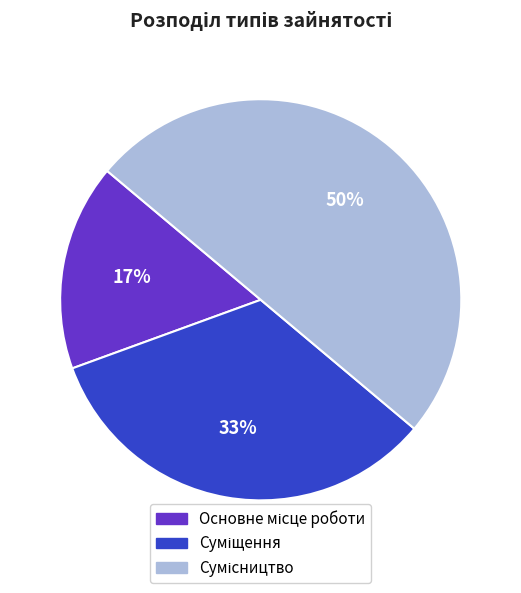

To the nearest percent, what is the difference between the largest and smallest slice percentages?

33%